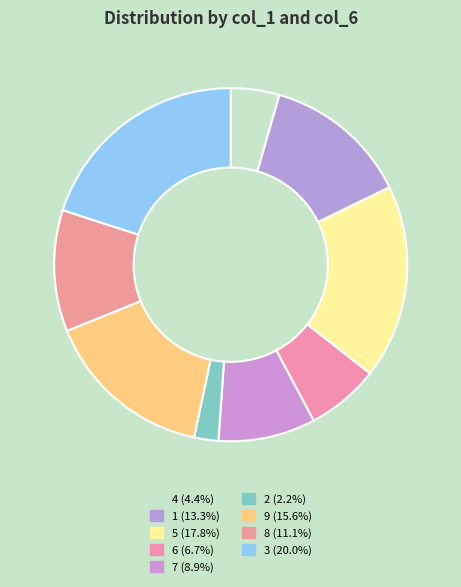

Rank the categories by value from lowest to highest.

2, 4, 6, 7, 8, 1, 9, 5, 3